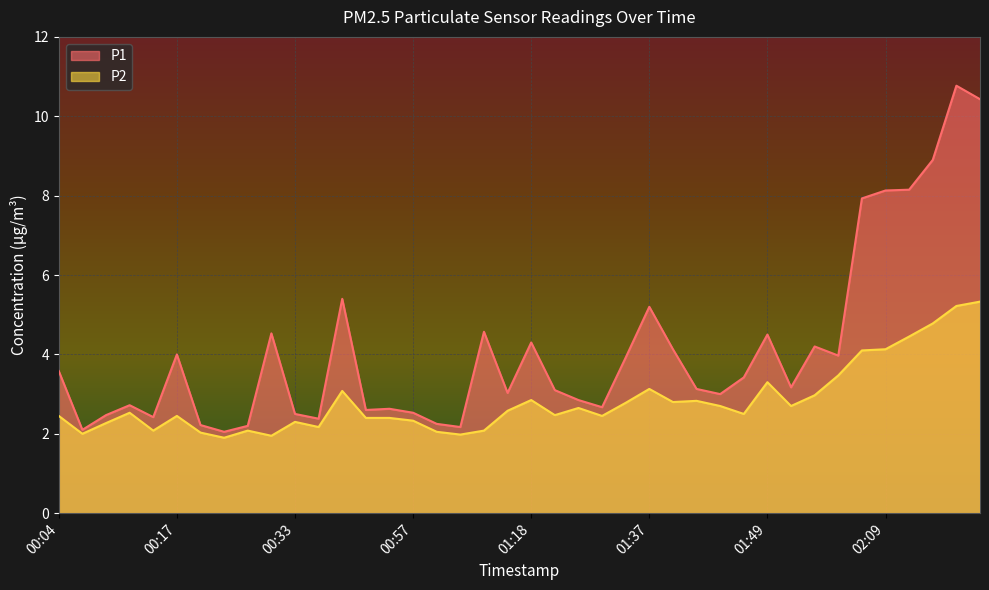

What is the highest value of the P1 series?

10.8